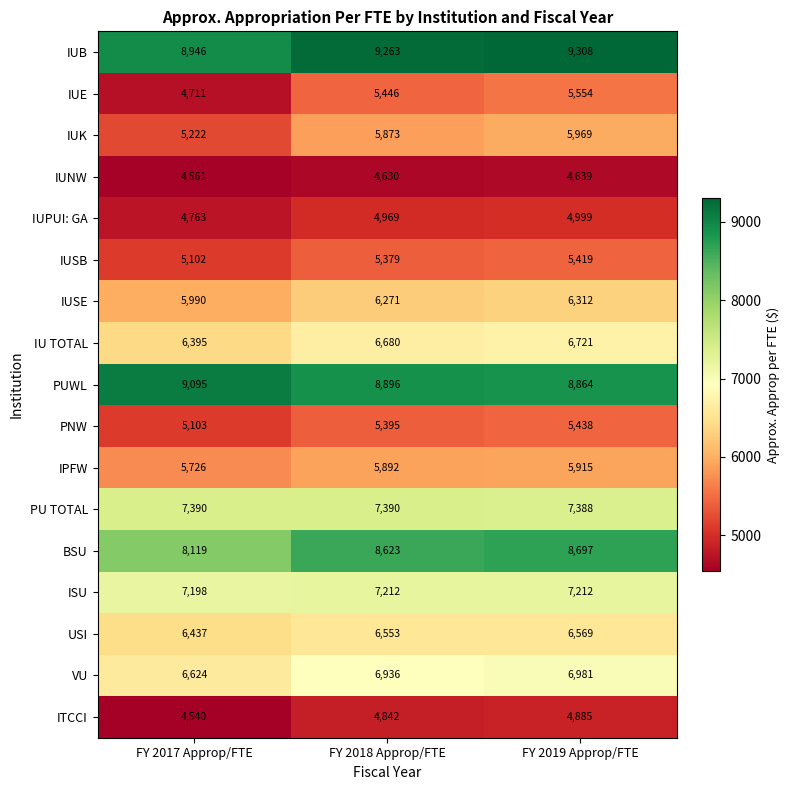

Which series has the widest spread of values?

IUE